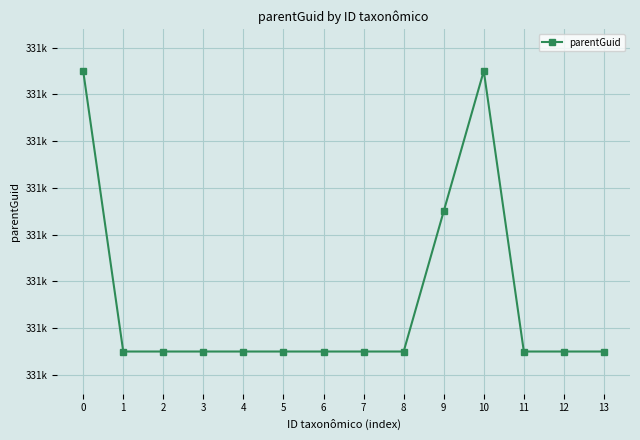

Does the chart display data point markers on the line(s)?

Yes